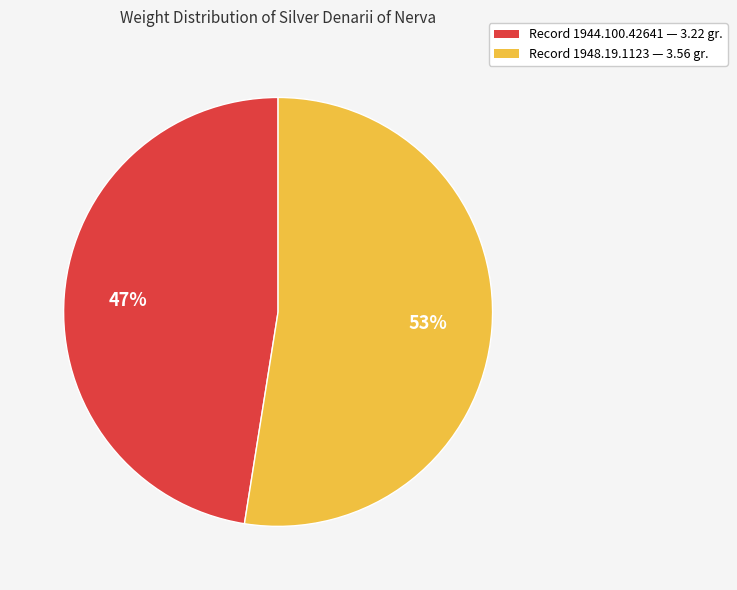

How many segments does this pie chart have?

2